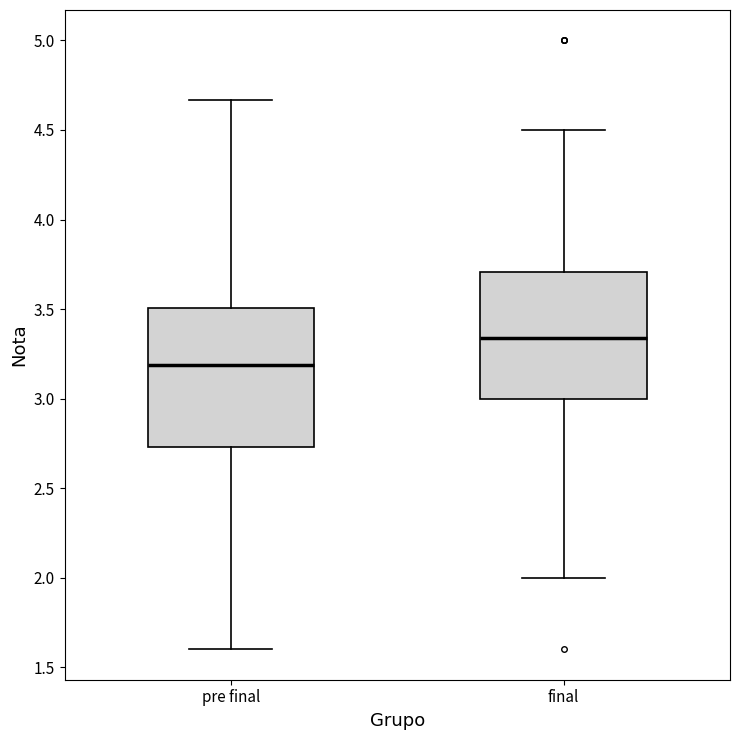

Where is the lower edge of the box for final on the y-axis? The values are not printed on the chart, so give them approximately, as read against the axis.

3.00